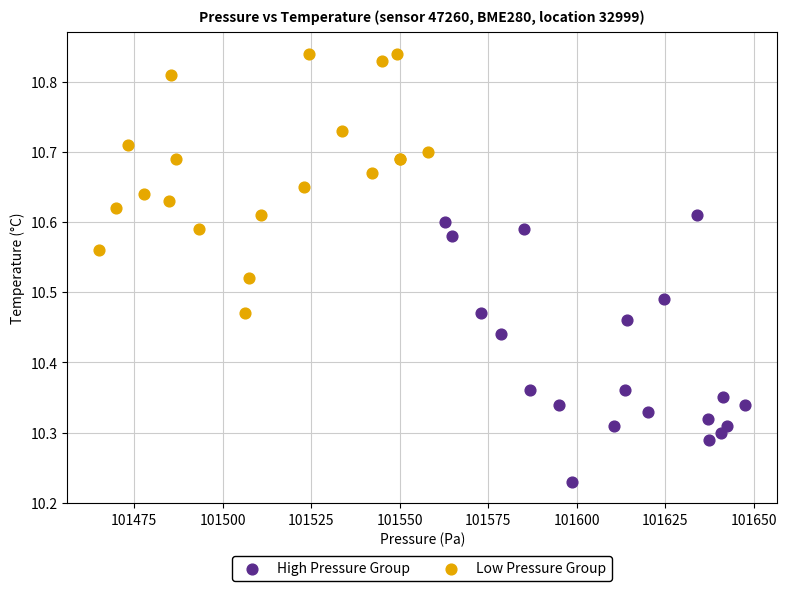

Which series contains the lowest Y value?

High Pressure Group